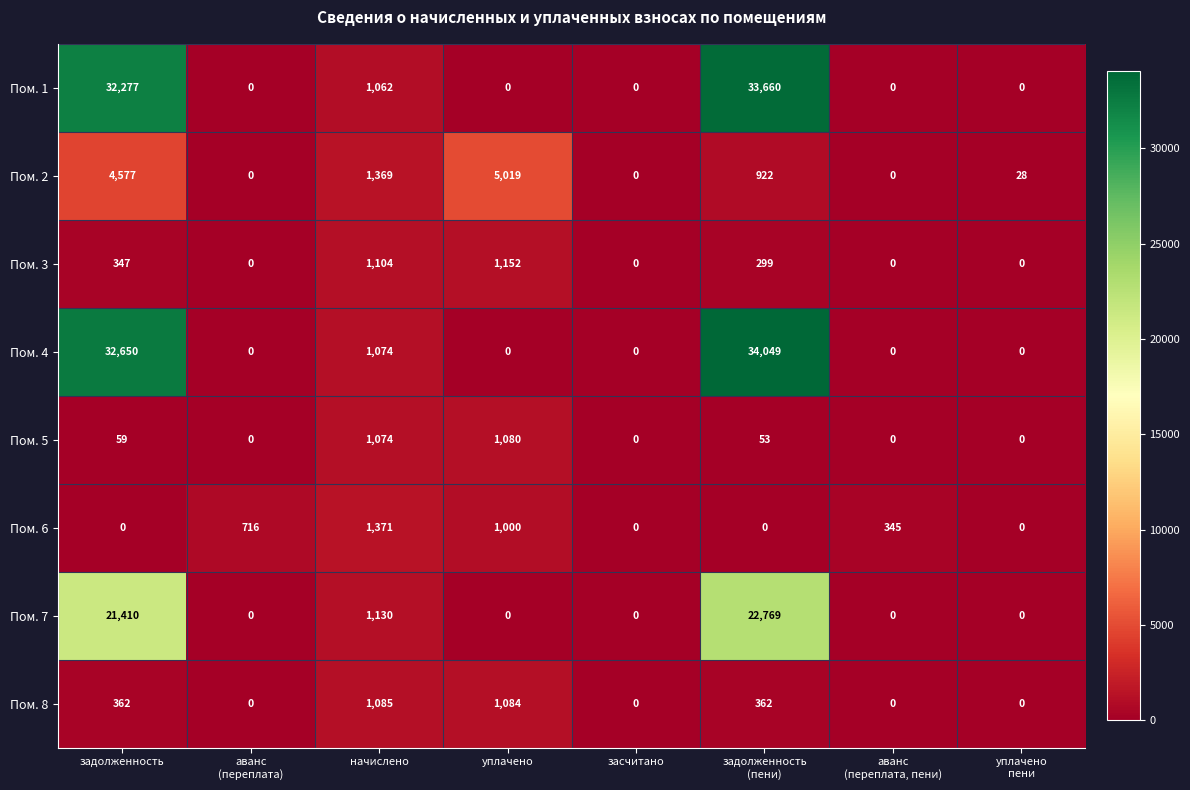

How many values in the Пом. 1 series exceed 0?

3